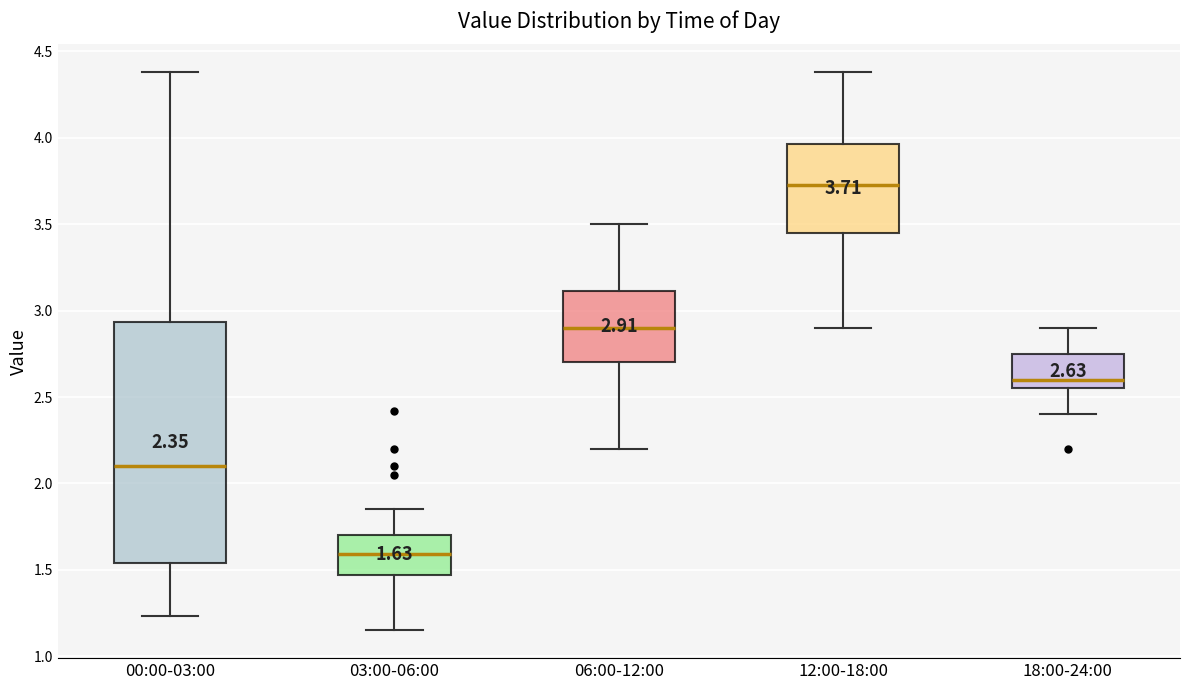

Which box's median line is the lowest?

03:00-06:00